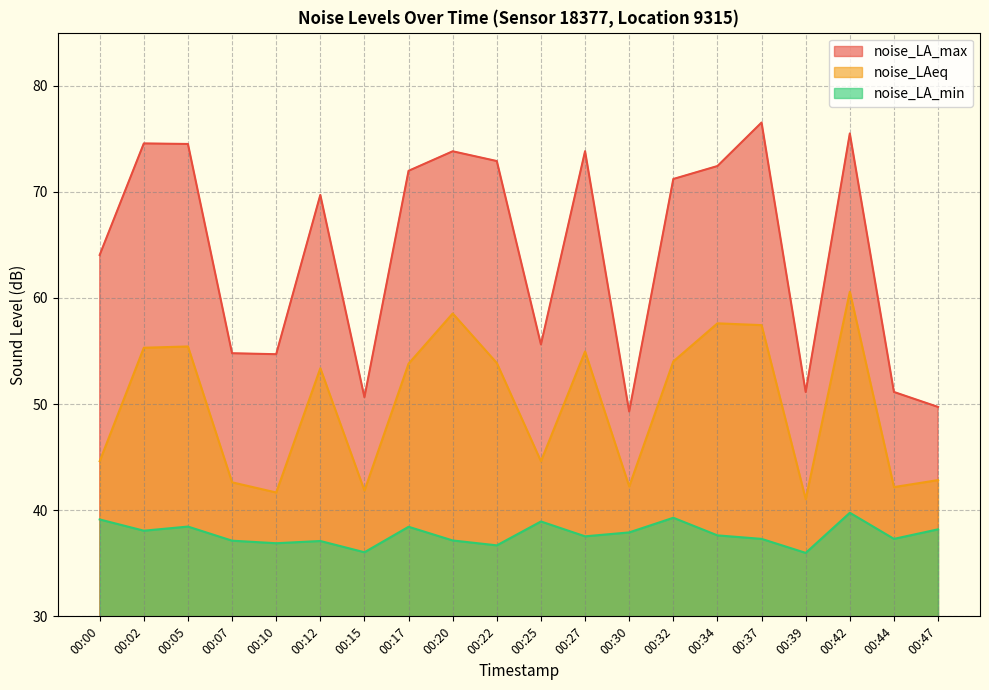

What is the minimum value for noise_LA_min?

36.0